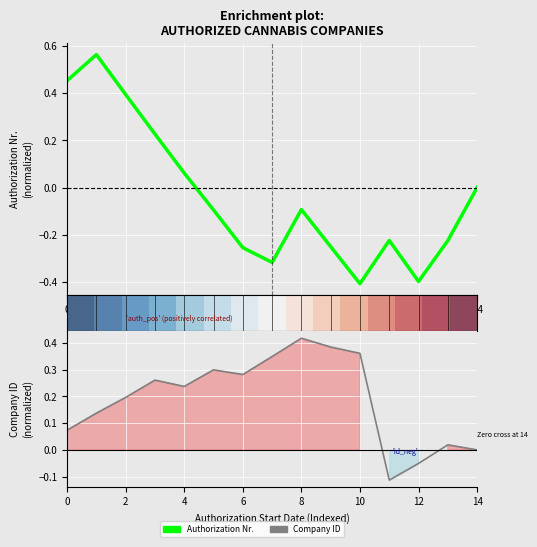

What is the sum of all Virksomheds-ID values?

2.9